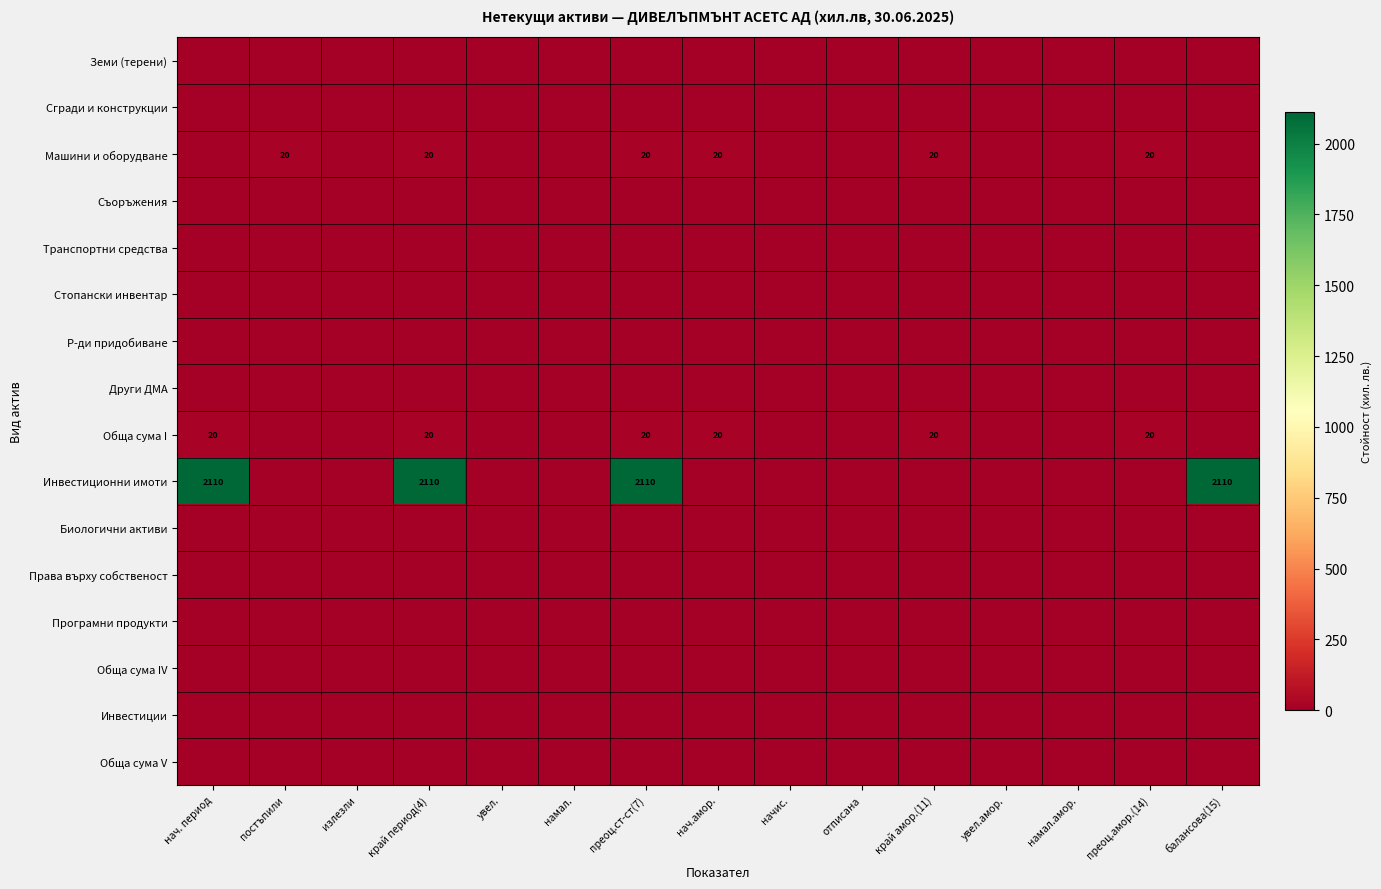

Which category has the highest value in the Р-ди придобиване series?

нач. период